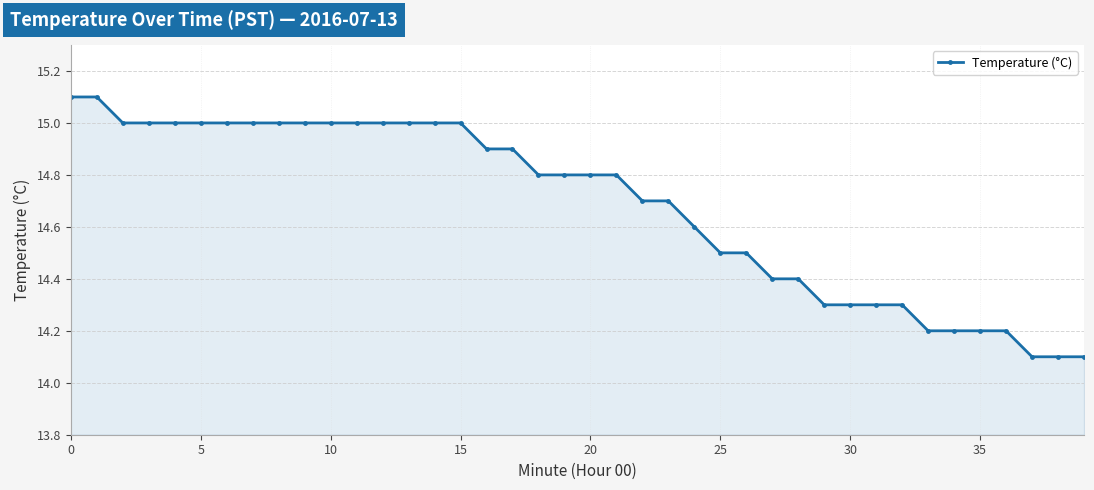

What is the greatest value displayed?

15.1